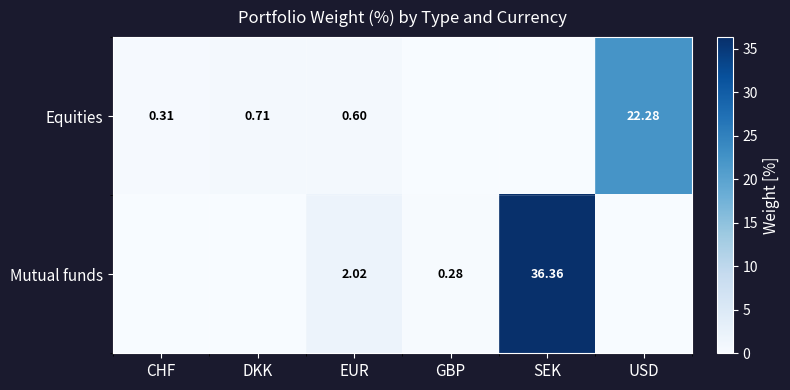

Is the value of Mutual funds at SEK greater than the value of Equities at EUR?

Yes